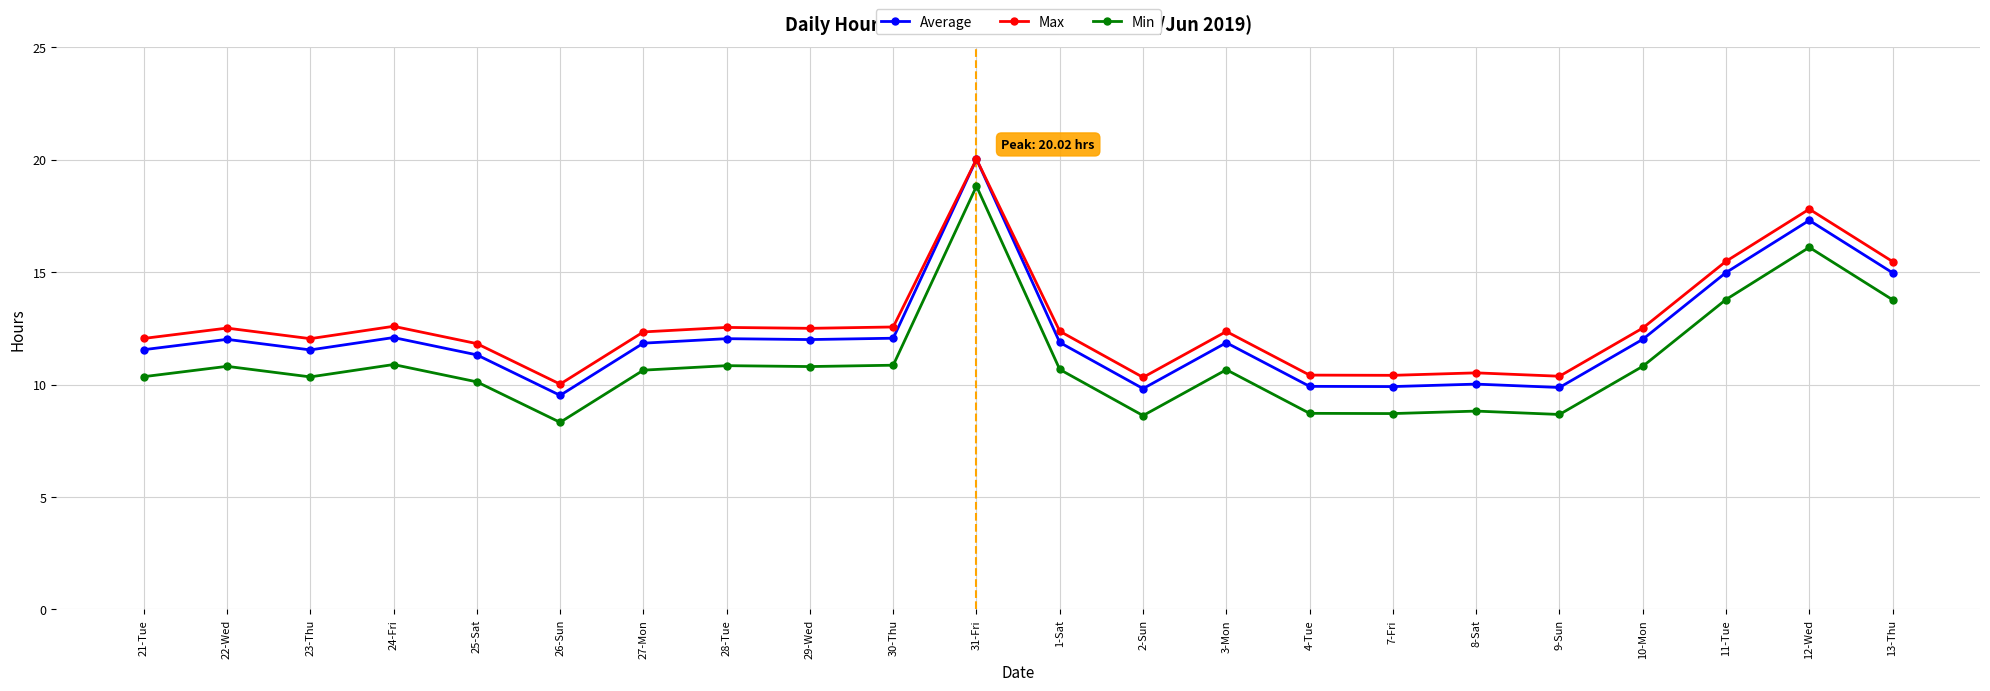

What is the lowest value of the Average series?

9.5